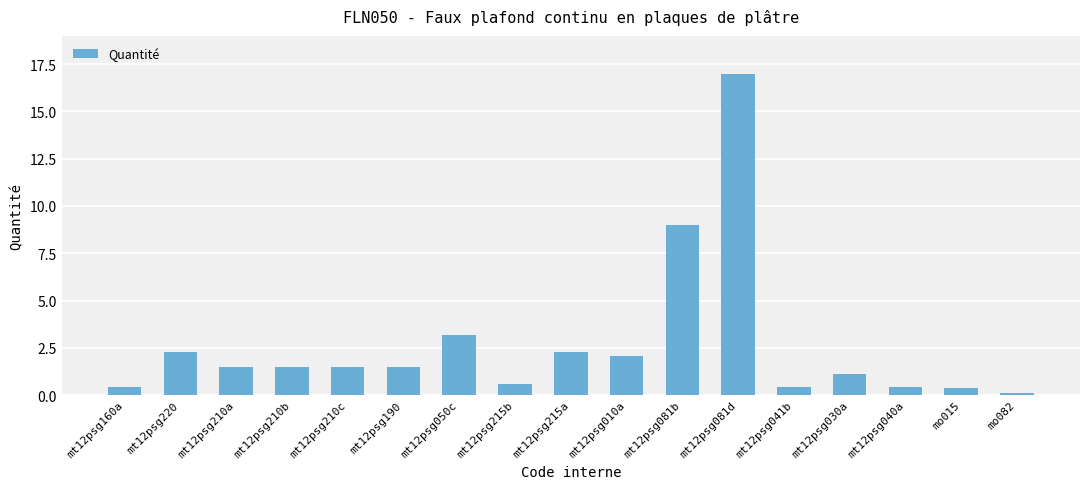

What position from the right is mt12psg030a?

4